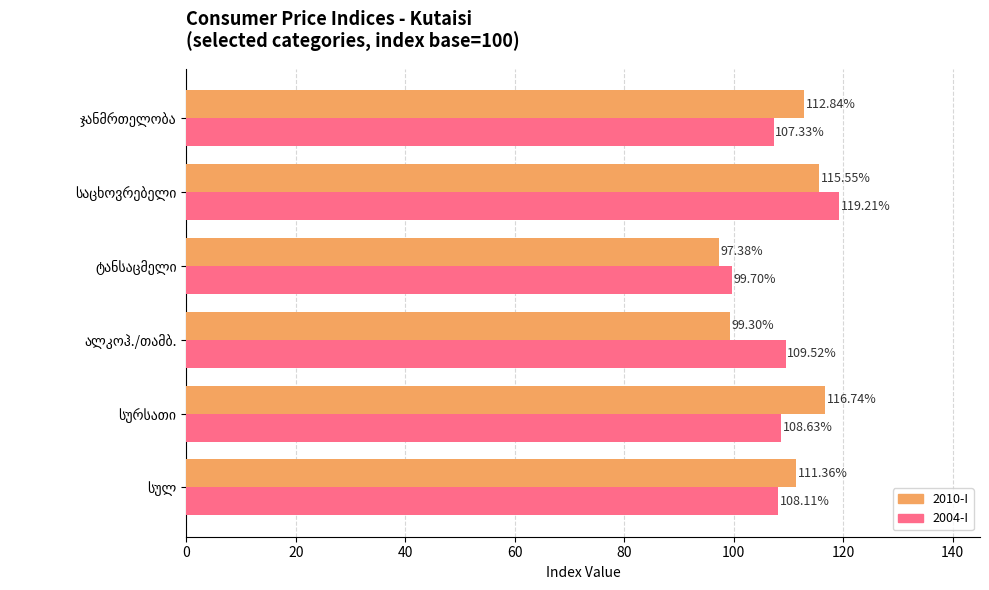

What is the smallest value displayed?

97.4